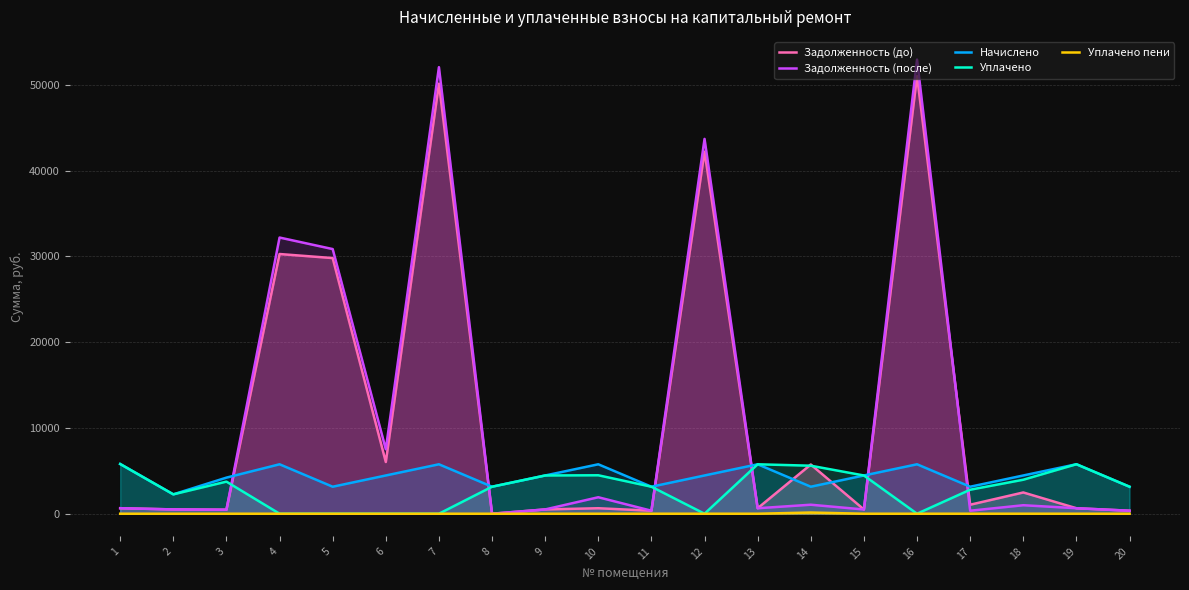

Rank the series at 9 from lowest to highest value.

Уплачено пени, Задолженность (до), Задолженность (после), Начислено, Уплачено